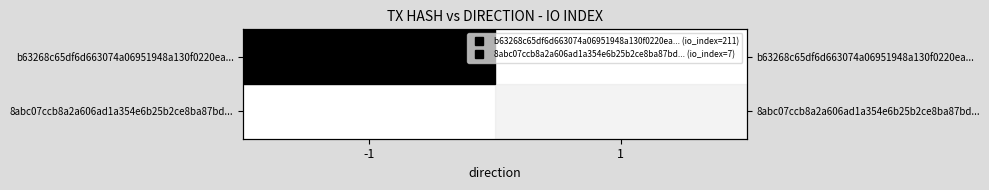

Which category has the highest value in the row_1 series?

1